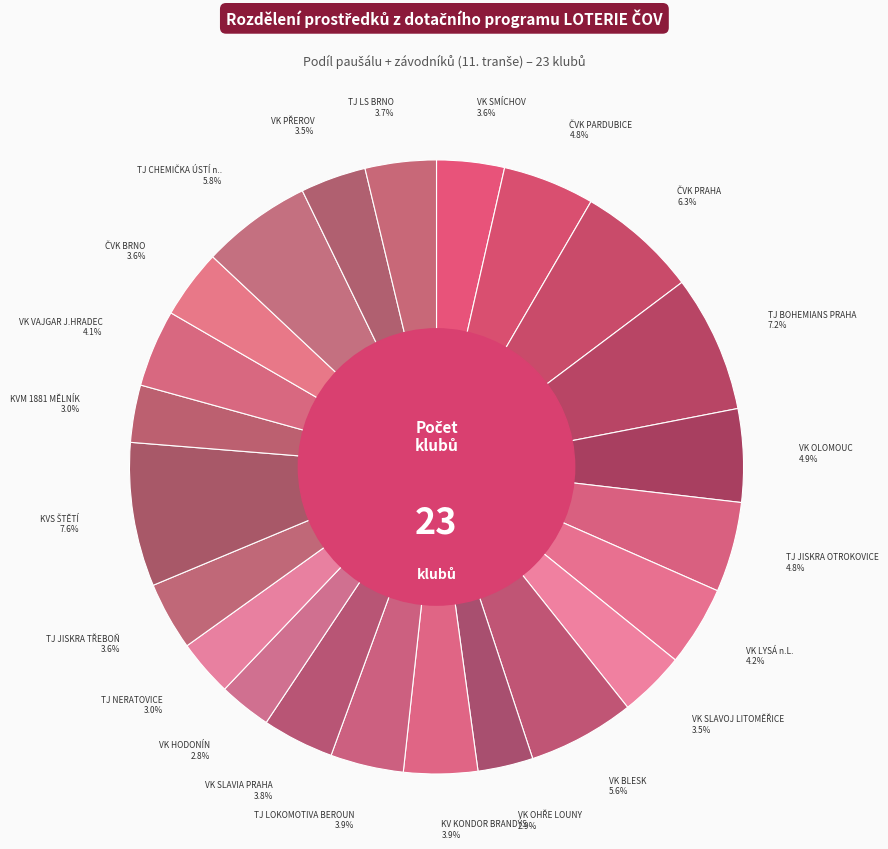

How many slices are in this pie chart?

23